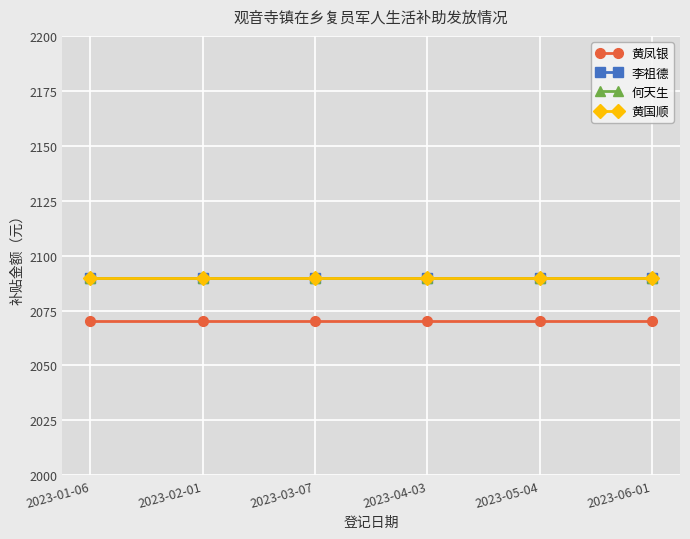

What is the sum of all 黄国顺 values?

12540